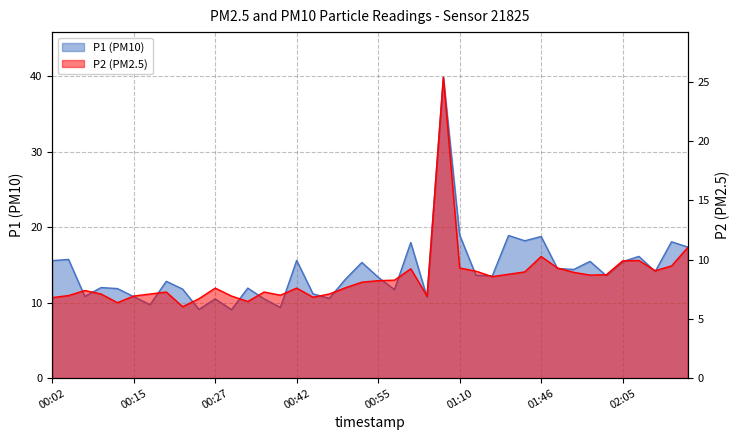

True or false: P2 has more than 0 points higher than both neighbors.

True